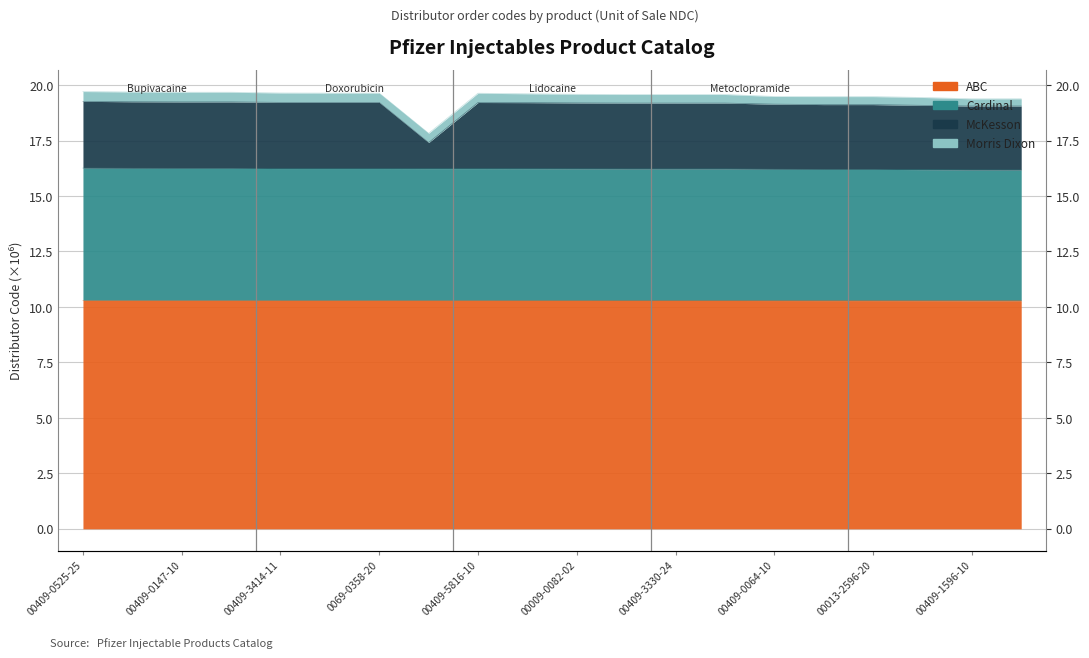

What is the label of the 3rd point from the right?

00409-1805-01